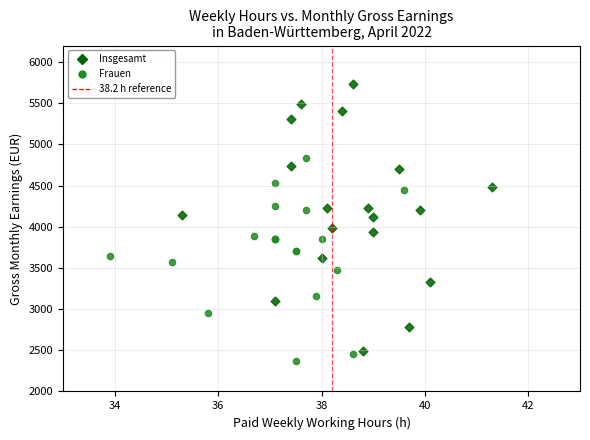

Which series has the largest Y range (max minus min)?

Insgesamt